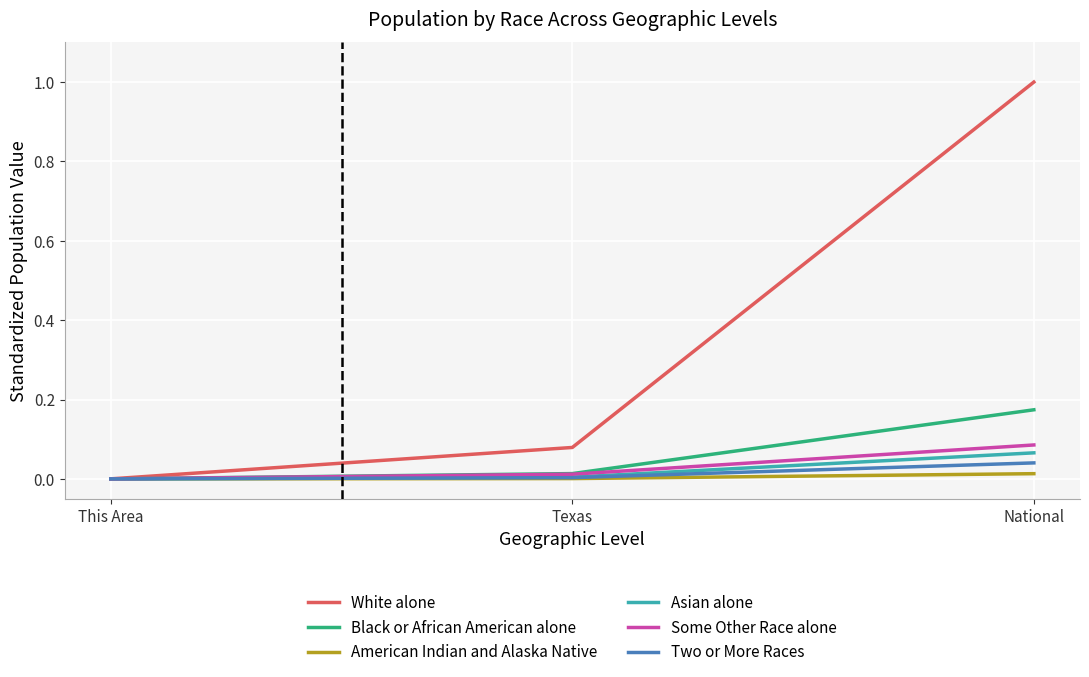

Which series has the widest spread of values?

White alone